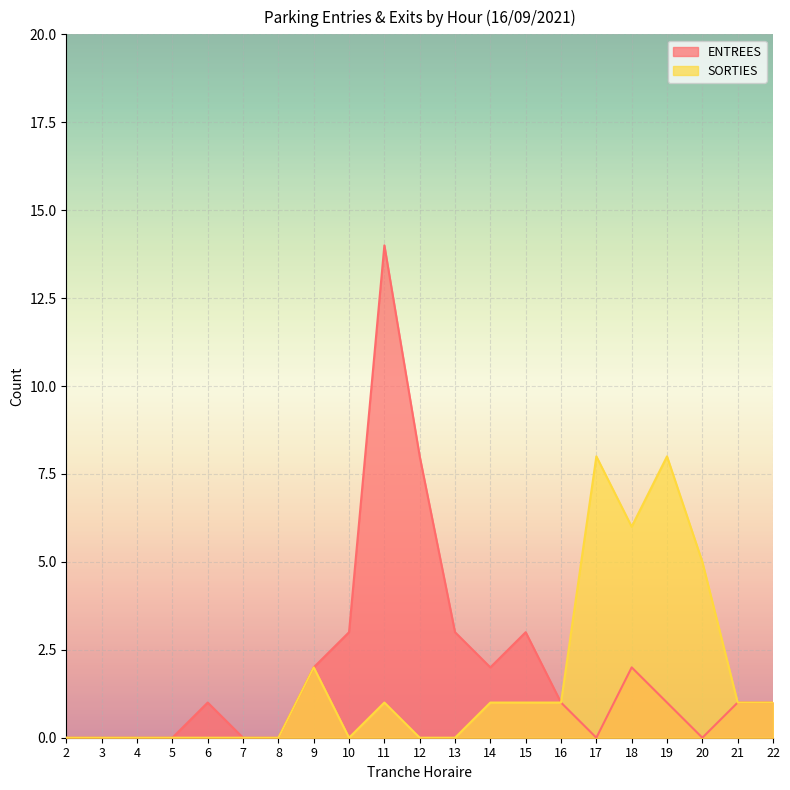

True or false: ENTREES and SORTIES cross at least once.

False